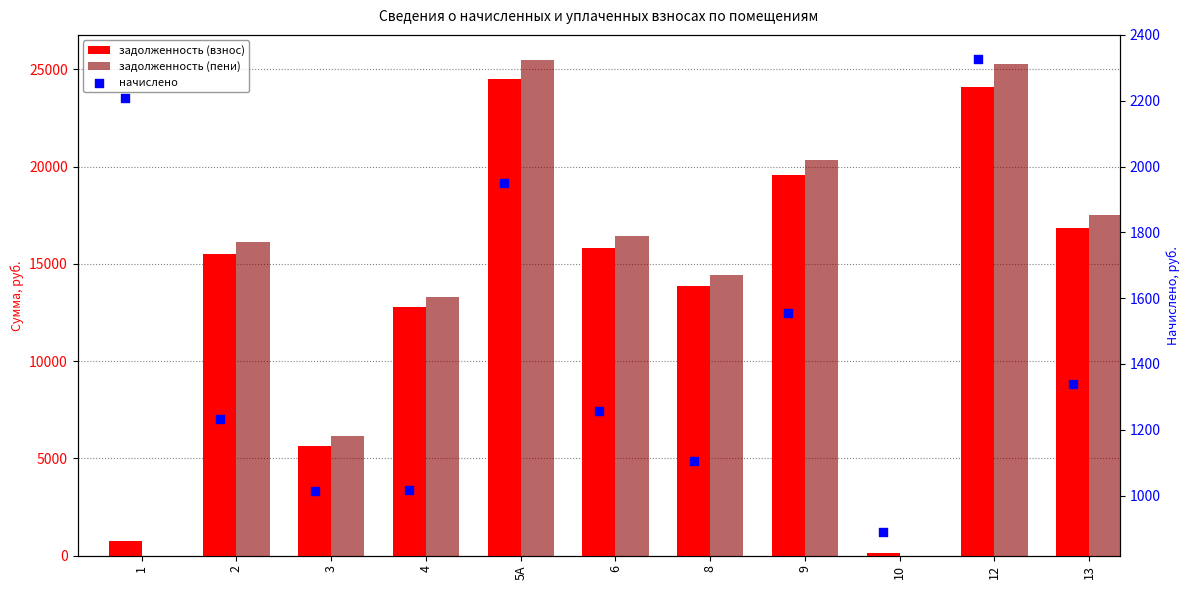

At how many categories does at least one series exceed 971?

10